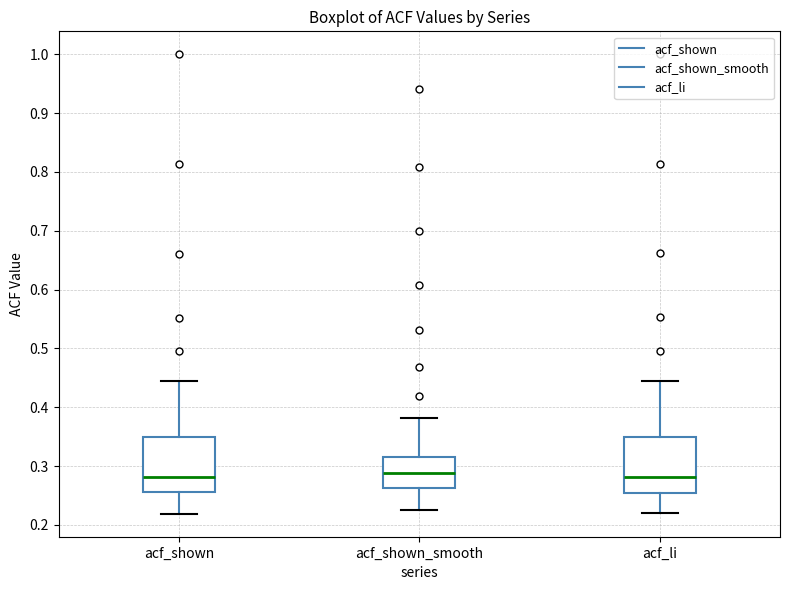

Where does the upper whisker of the box for acf_shown end on the y-axis? The values are not printed on the chart, so give them approximately, as read against the axis.

0.44